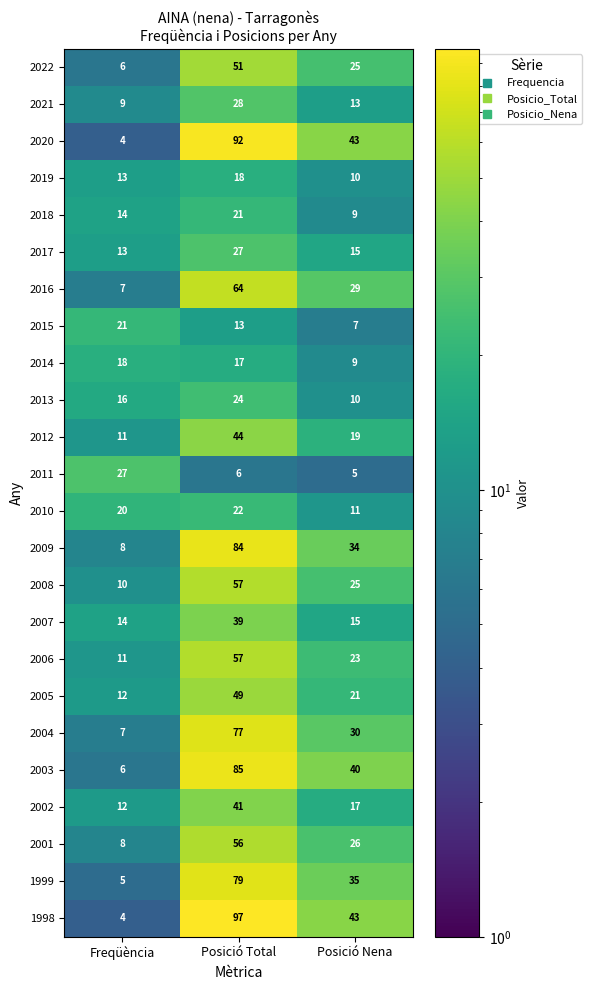

Which series has the largest range (max minus min)?

1998